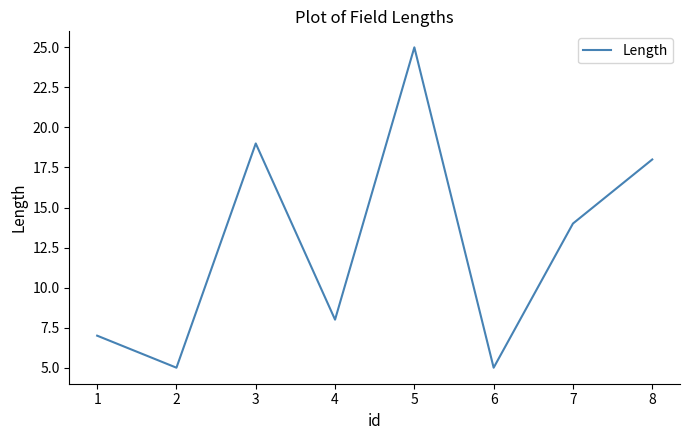

The chart shows a value of 9 at 3. True or false?

False